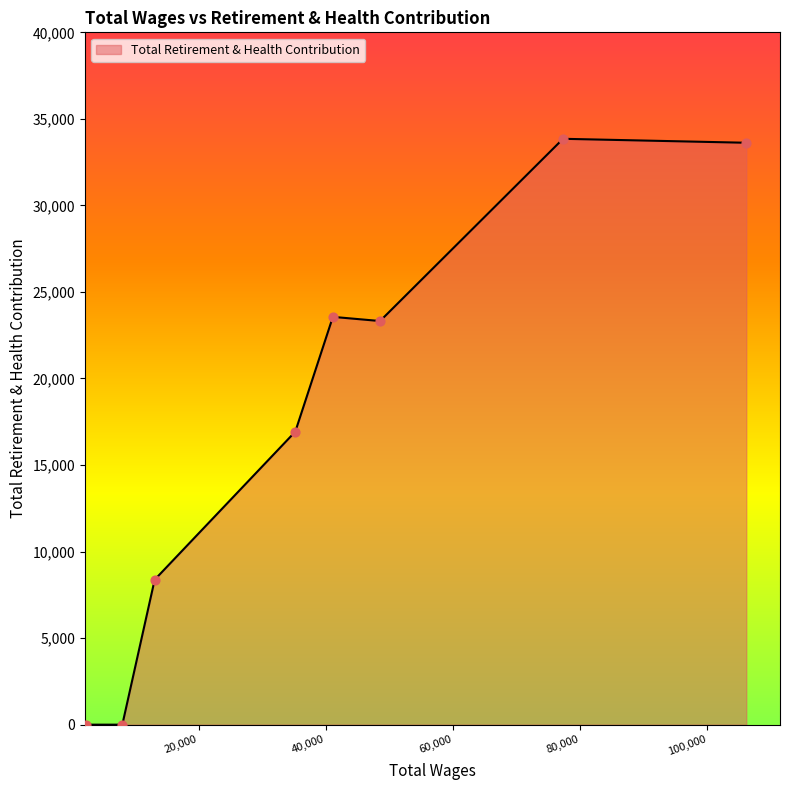

What is the maximum value shown in the chart?

33849